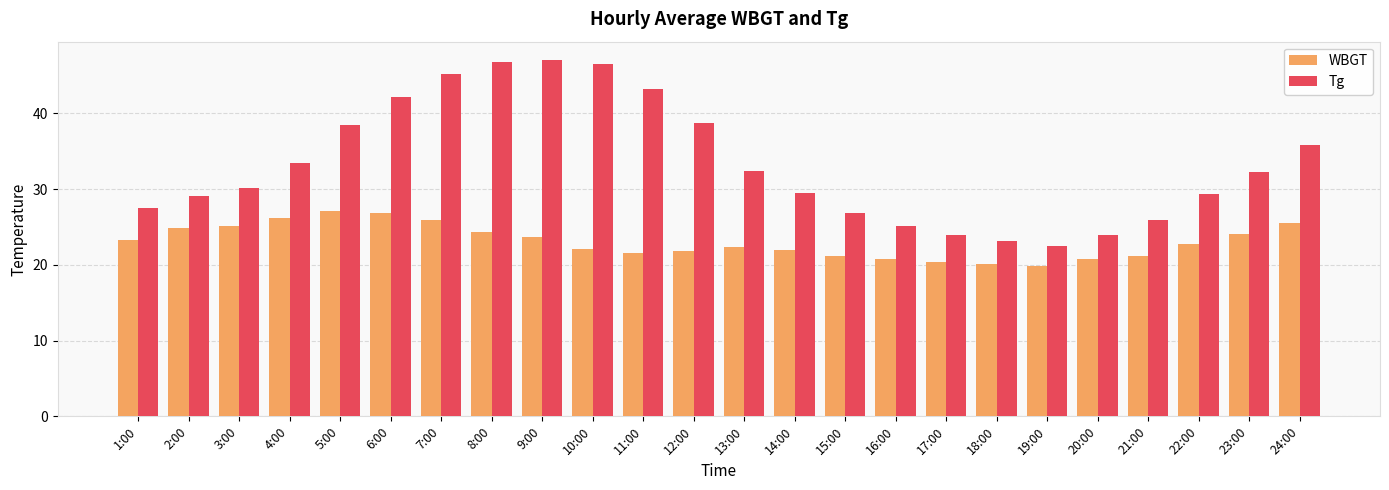

Which series has the largest range (max minus min)?

Tg